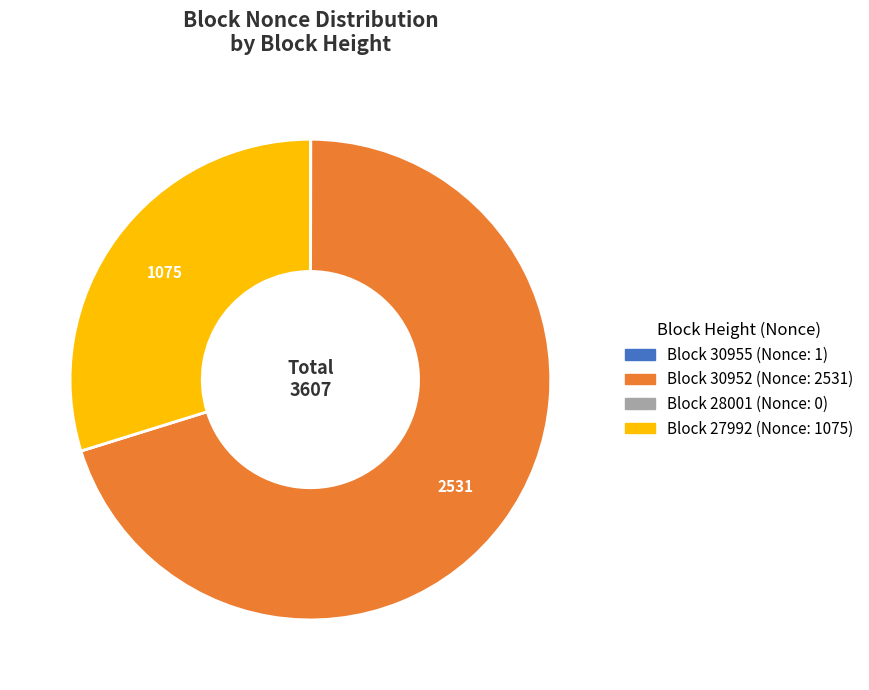

Does any single category account for the majority?

Yes